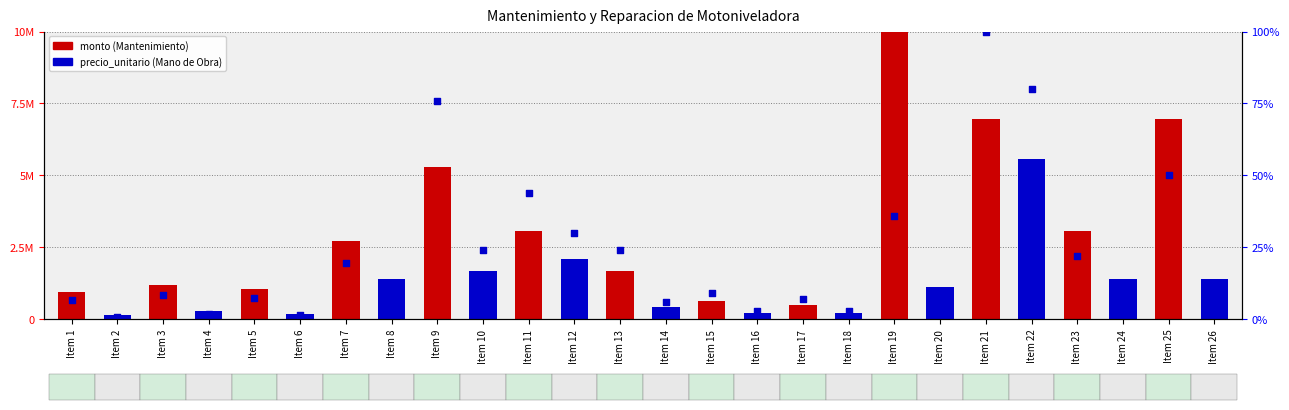

Is the value of monto at Item 24 greater than the value of precio_unitario at Item 2?

Yes